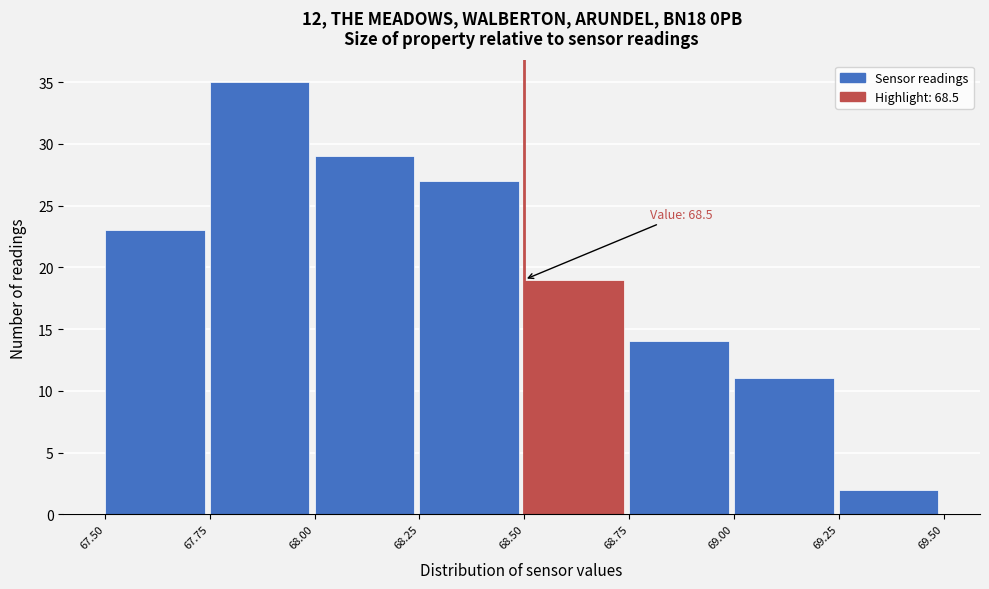

Which range on the x-axis has the tallest bar?

67.75 to 68.00